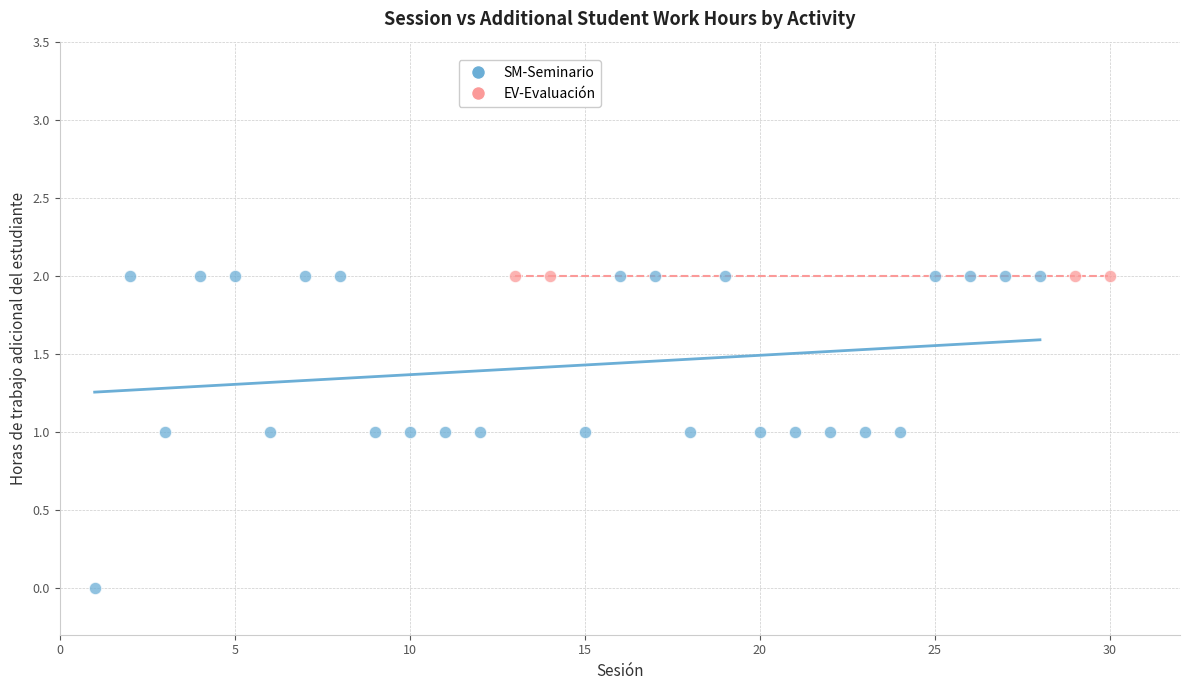

Which series reaches the minimum Y coordinate?

SM-Seminario